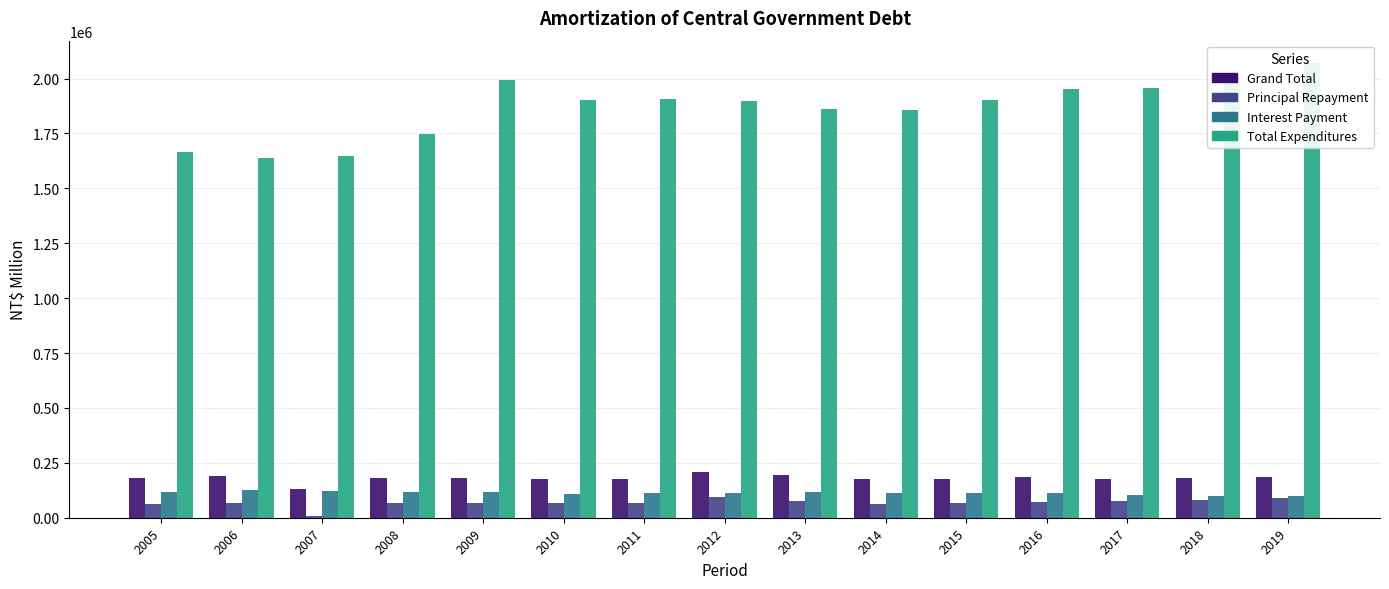

The Total Expenditures series shows 1082403 at 2018. True or false?

False